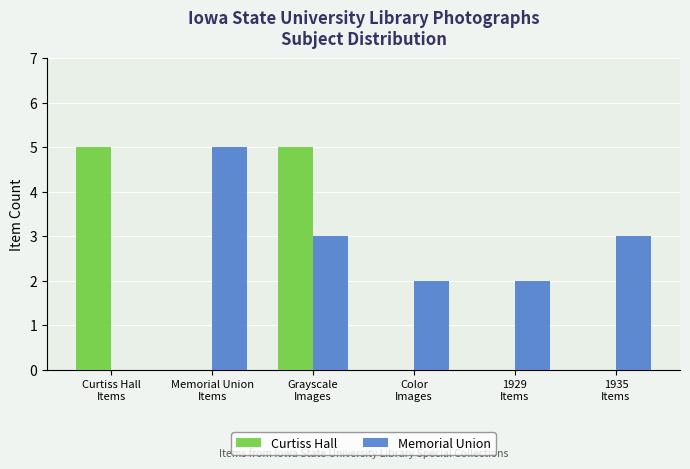

The Memorial Union series shows 2 at Color
Images. True or false?

True